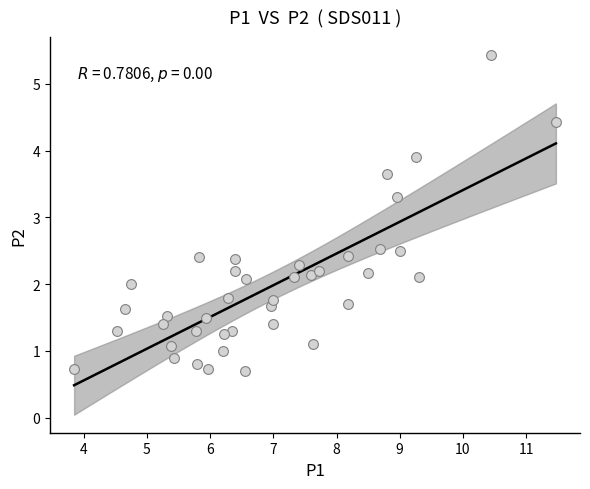

What is the range of Y values (max minus min)?

4.7